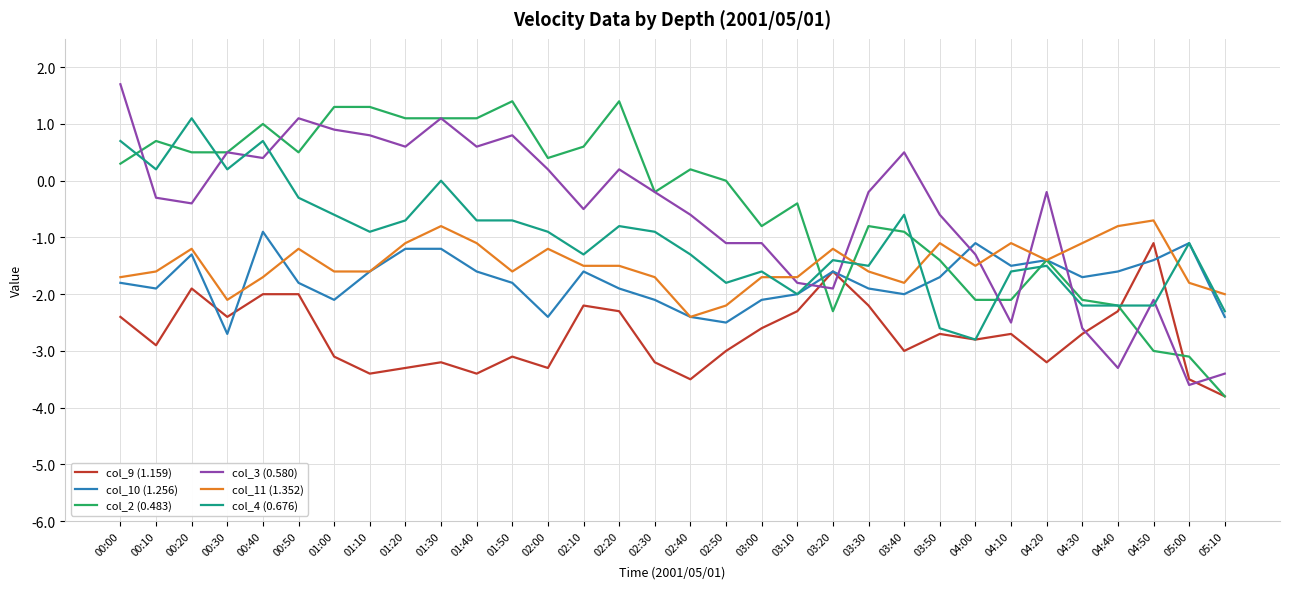

Does the chart have visible grid lines?

Yes